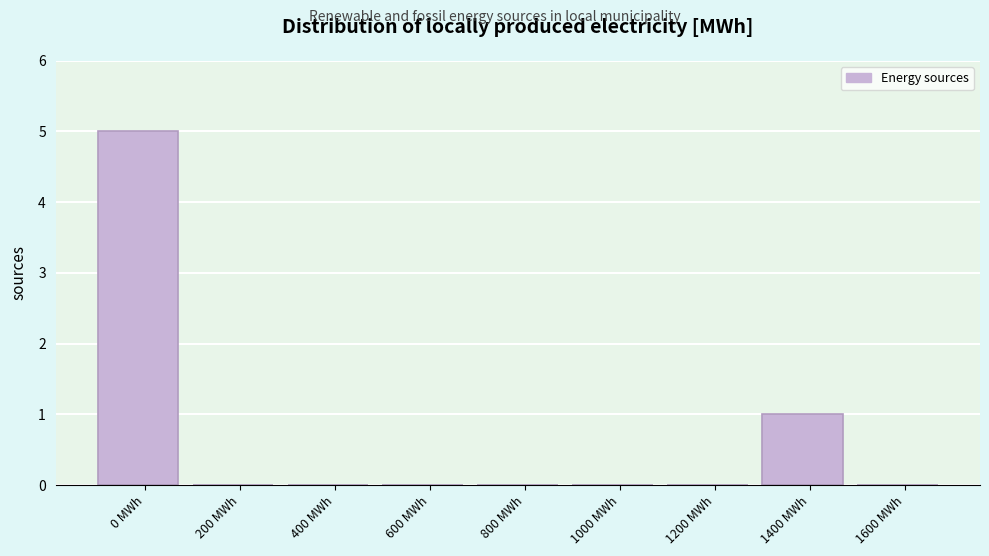

Reading left to right, extract all data points from this chart.

0 MWh=5	200 MWh=0	400 MWh=0	600 MWh=0	800 MWh=0	1000 MWh=0	1200 MWh=0	1400 MWh=1	1600 MWh=0